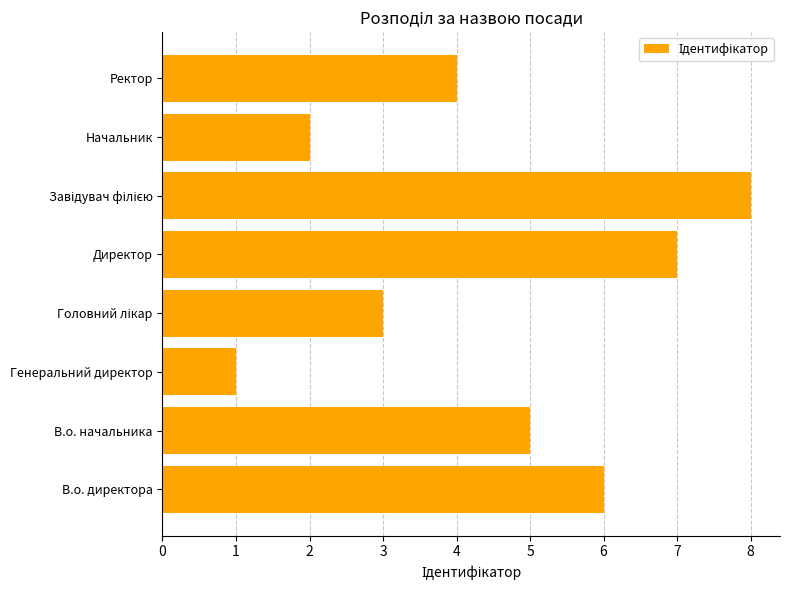

The value at Генеральний директор is 1. True or false?

True